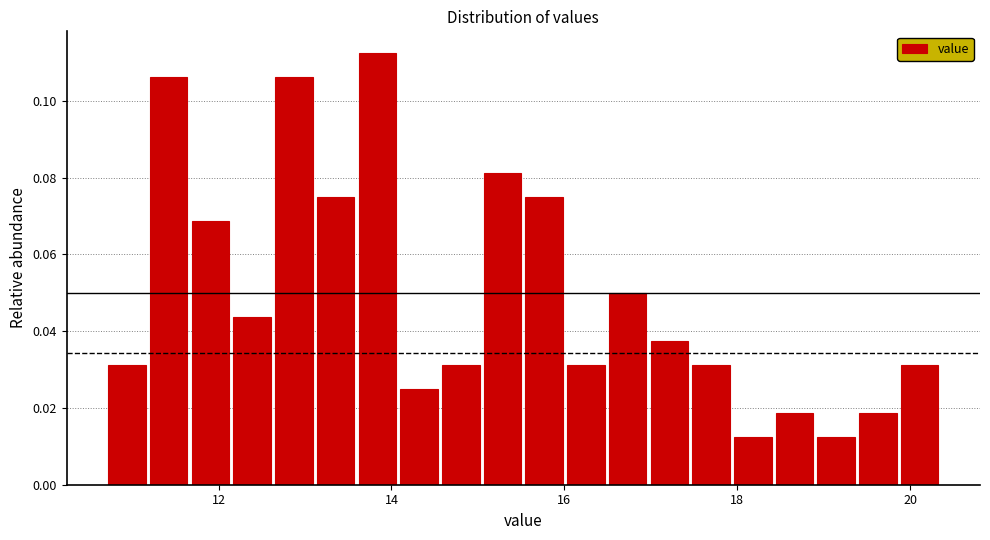

Around what value on the x-axis is the tallest bar? Give the approximate position of its centre, as read against the axis.

13.8